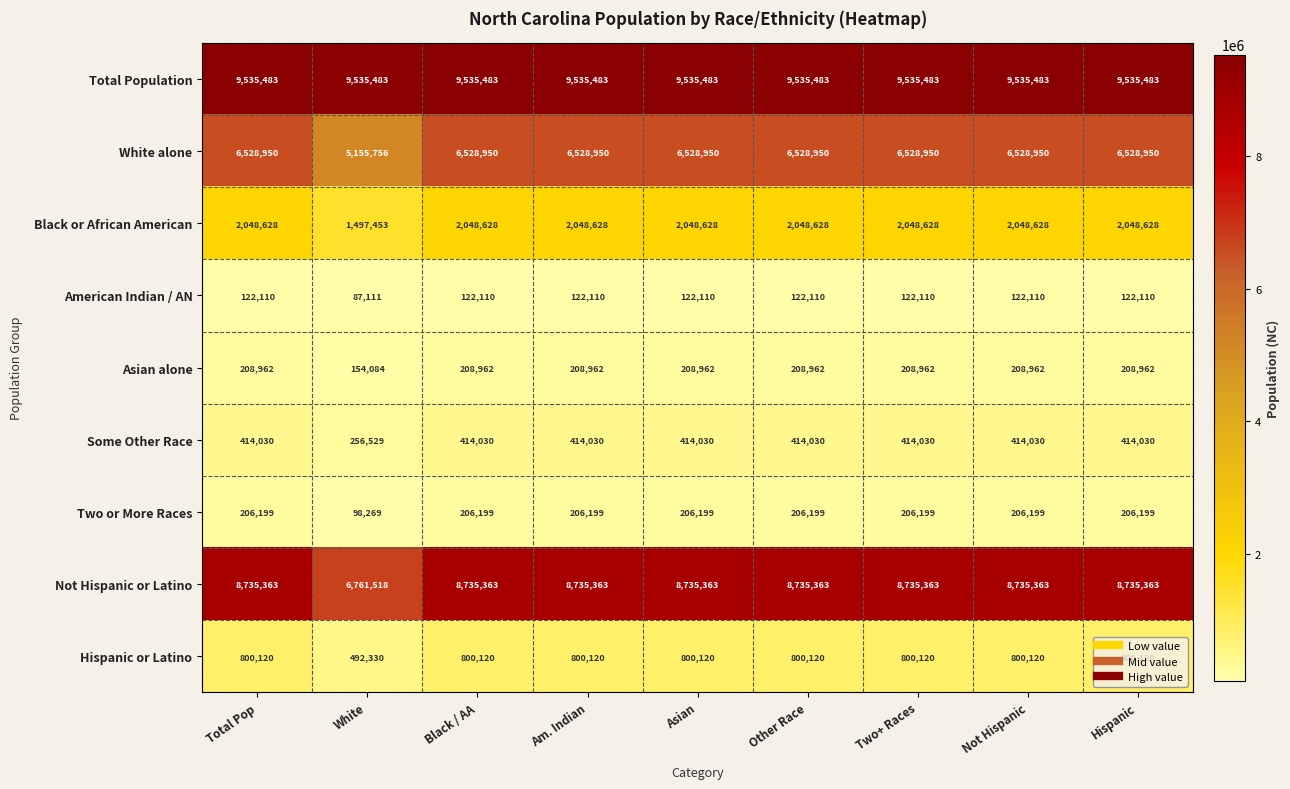

Which series has the largest range (max minus min)?

Not Hispanic or Latino